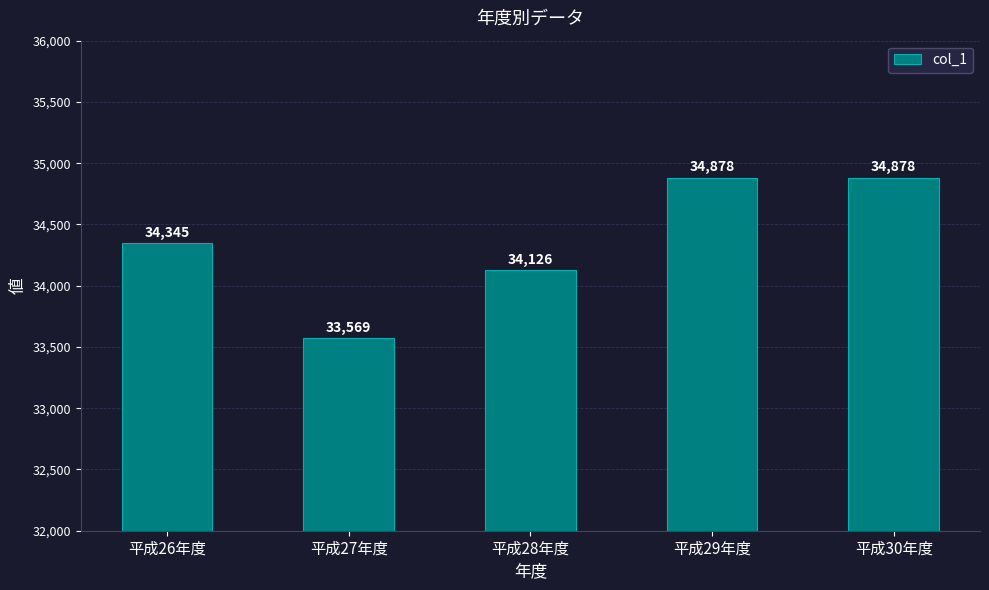

Which has a higher value, 平成27年度 or 平成26年度?

平成26年度